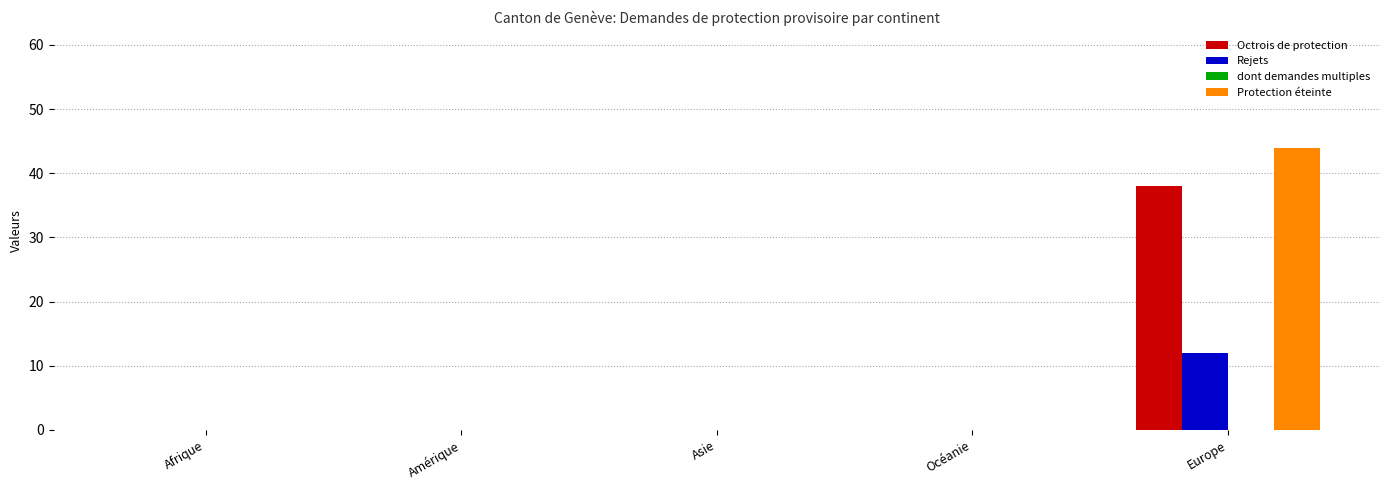

What is the total value across all series at Europe?

94